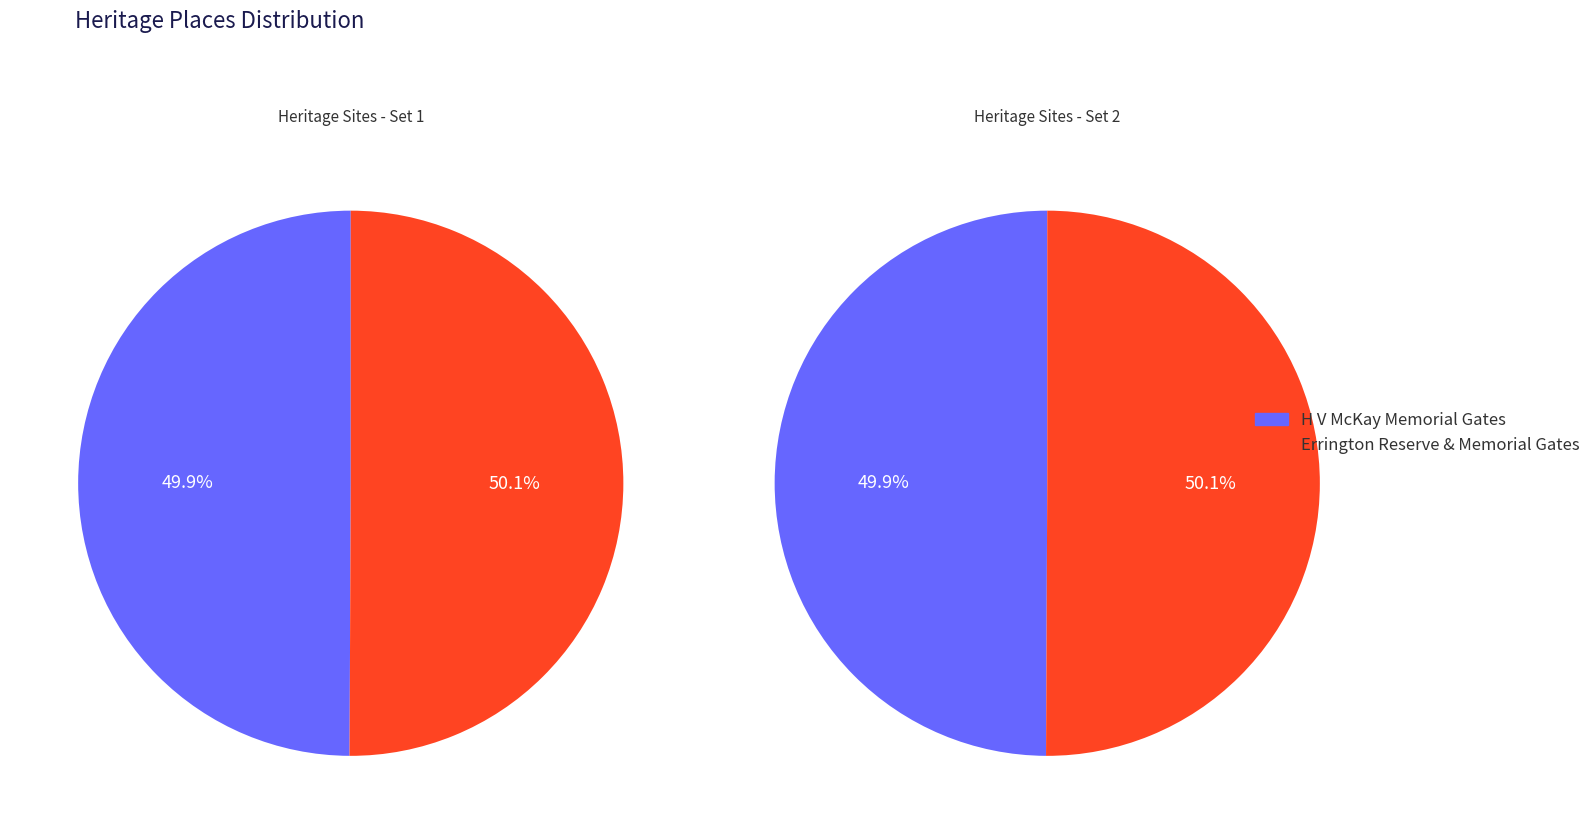

Rank the categories by value from highest to lowest.

Errington Reserve & Memorial Gates, H V McKay Memorial Gates